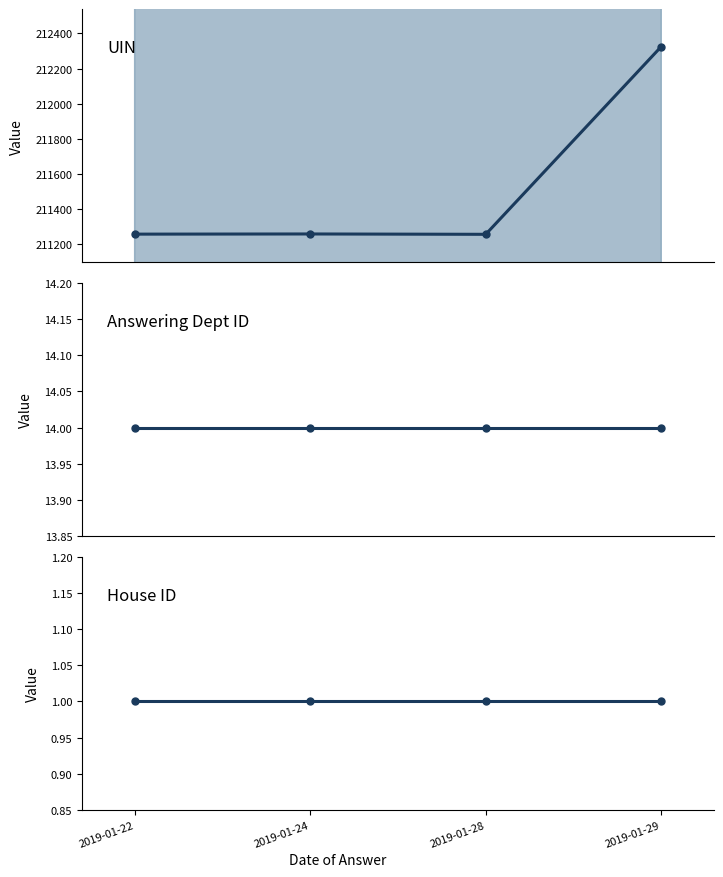

What are all the series names shown in the legend?

UIN, Answering Dept ID, House ID